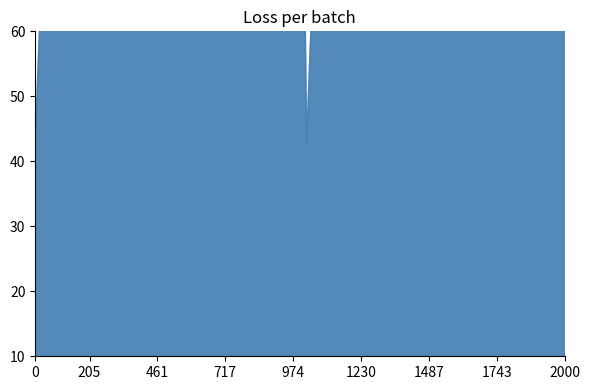

Which category has the highest value across all series?

16